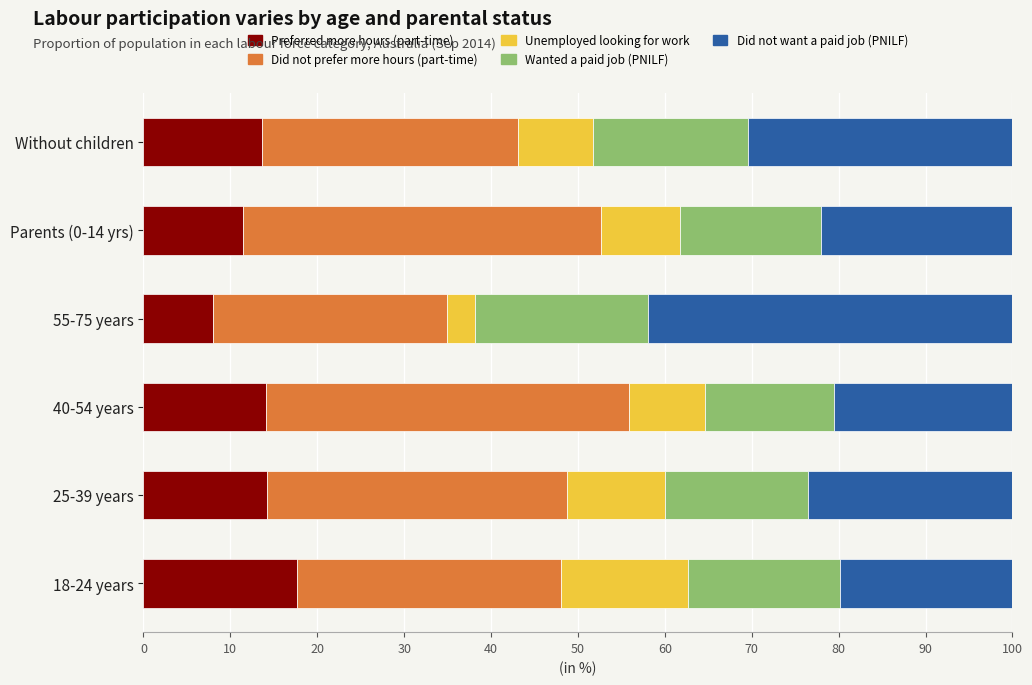

What is the highest value of the Preferred more hours (part-time) series?

17.6